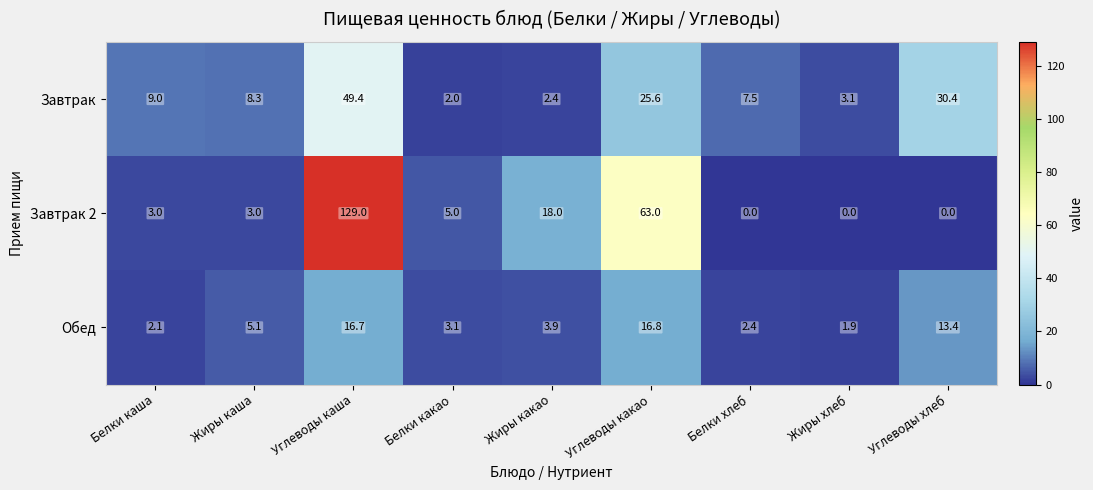

True or false: Обед has a value of 1.2 at Жиры хлеб.

False